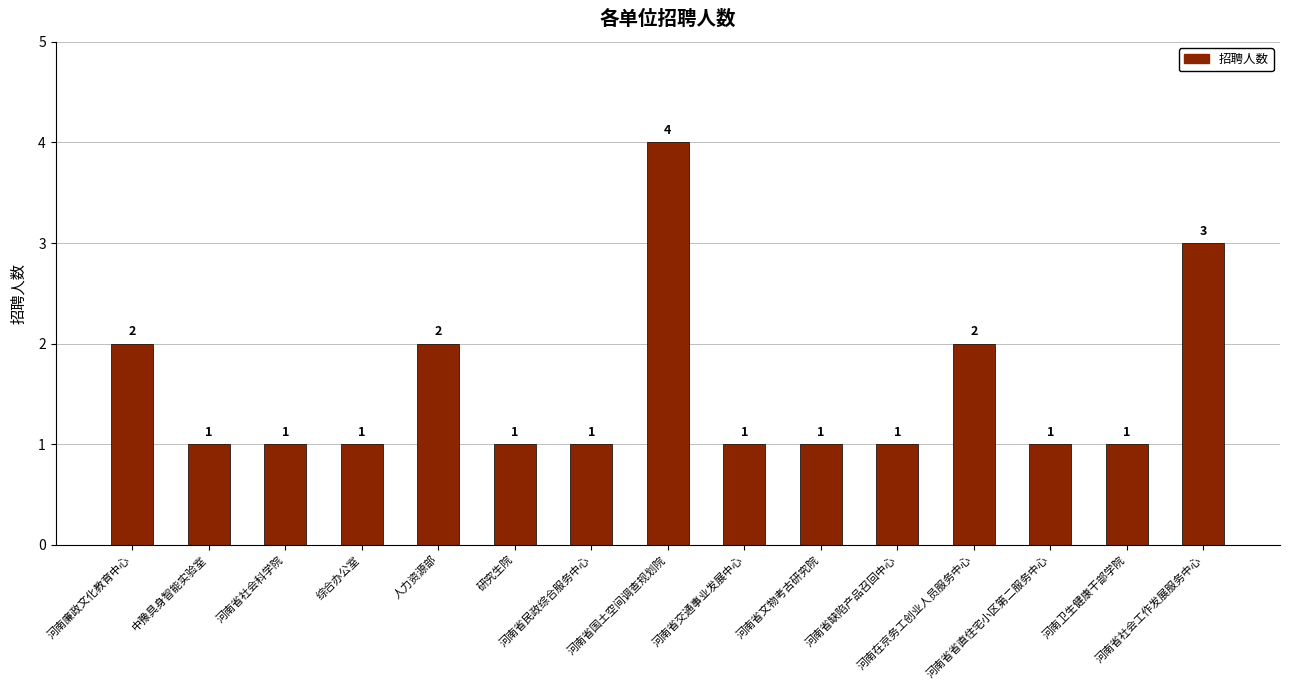

How many values are between 1 and 2?

13